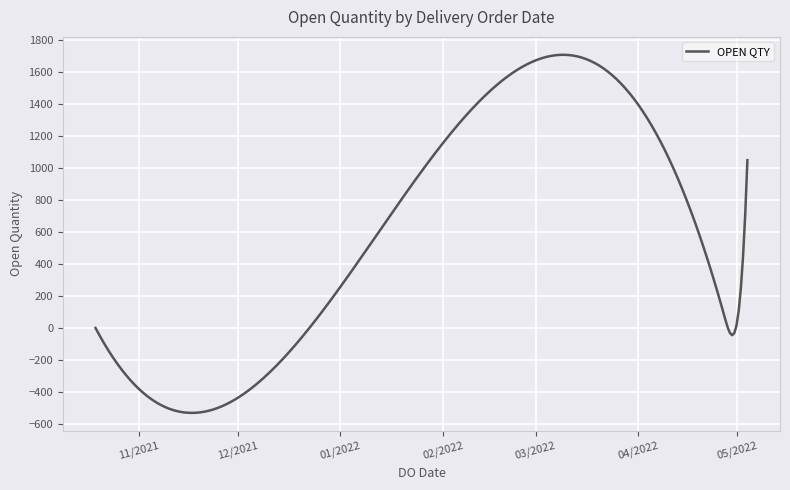

What is the smallest value displayed?

-530.0